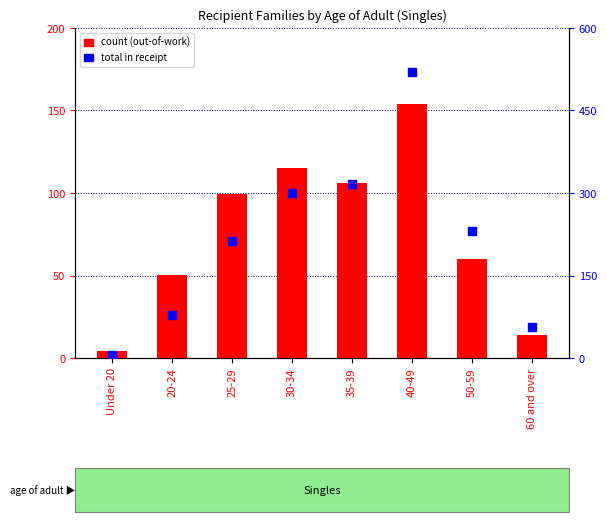

Which series reaches the minimum Y coordinate?

count